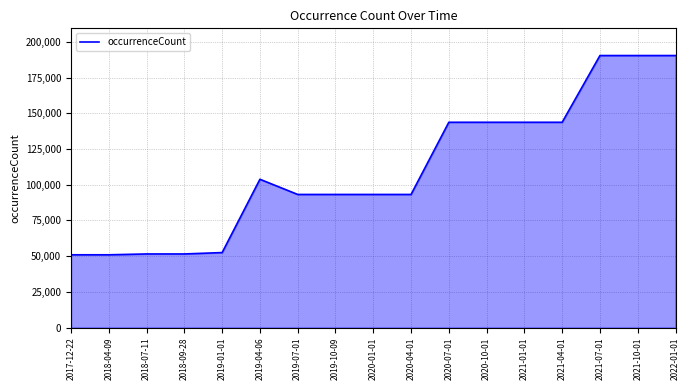

What position from the right is 2019-07-01?

11